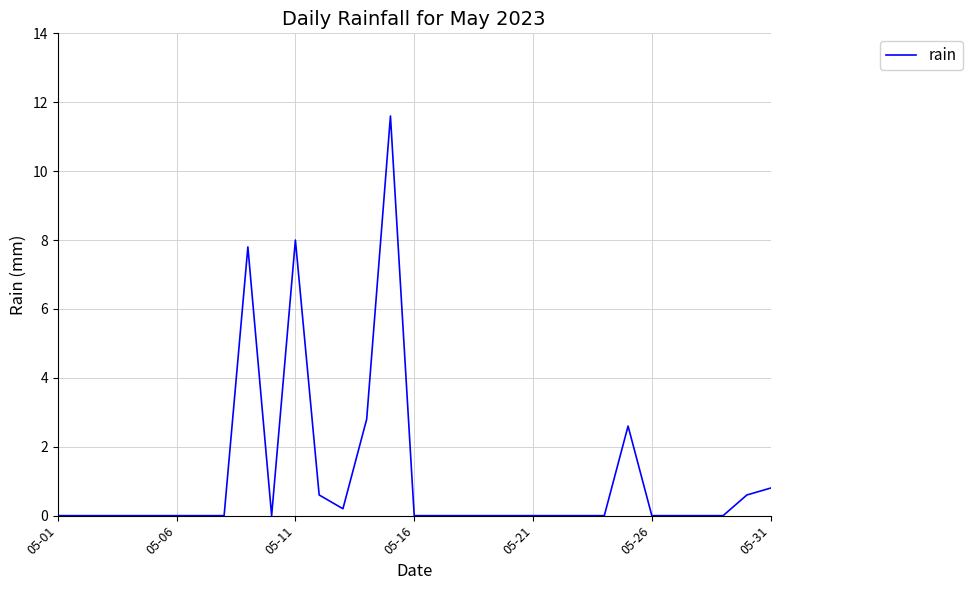

What is the difference between the maximum and minimum values?

11.6